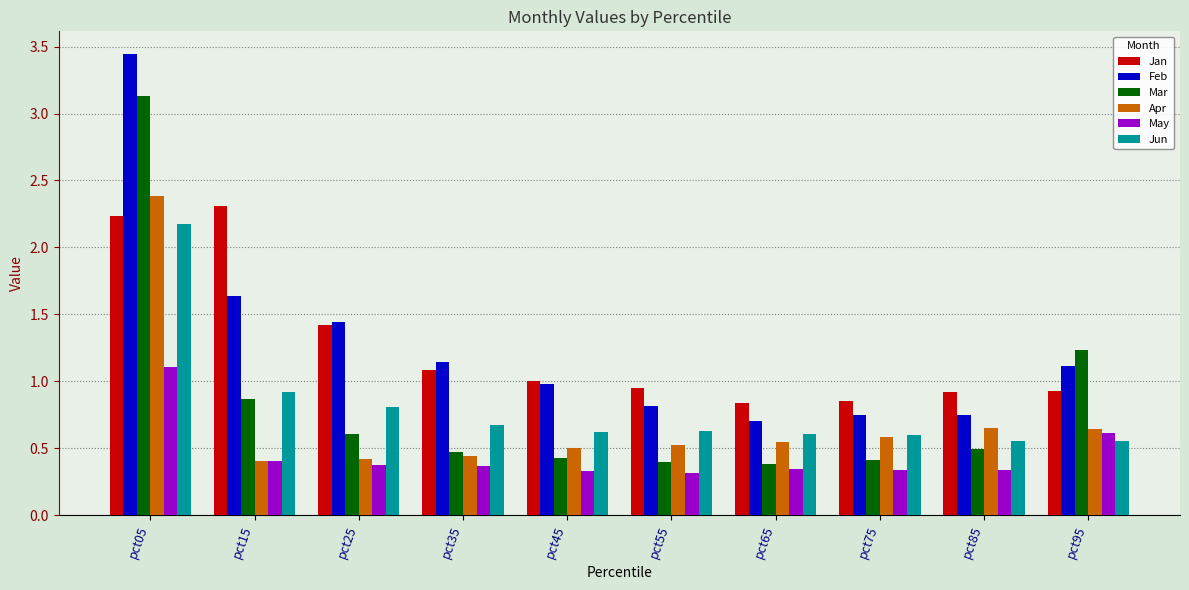

Which series changed the most between pct05 and pct25?

Mar